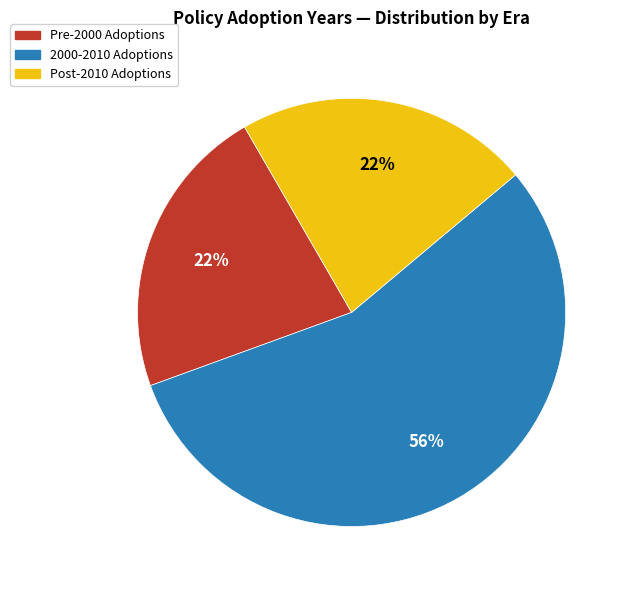

Which category has the biggest portion of the pie?

2000-2010 Adoptions